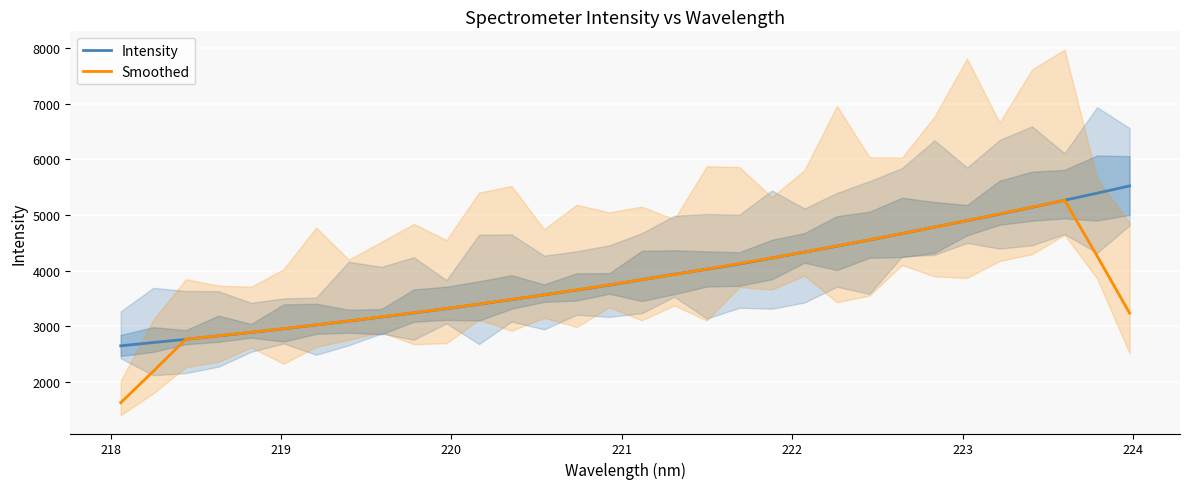

What is the highest value of the Smoothed series?

5268.4